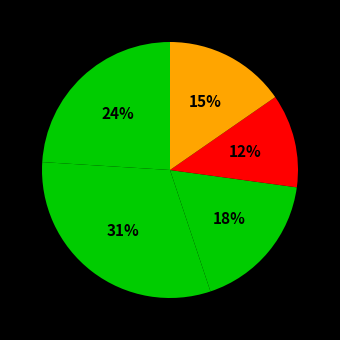

To the nearest percent, what is the difference between the largest and smallest slice percentages?

19%